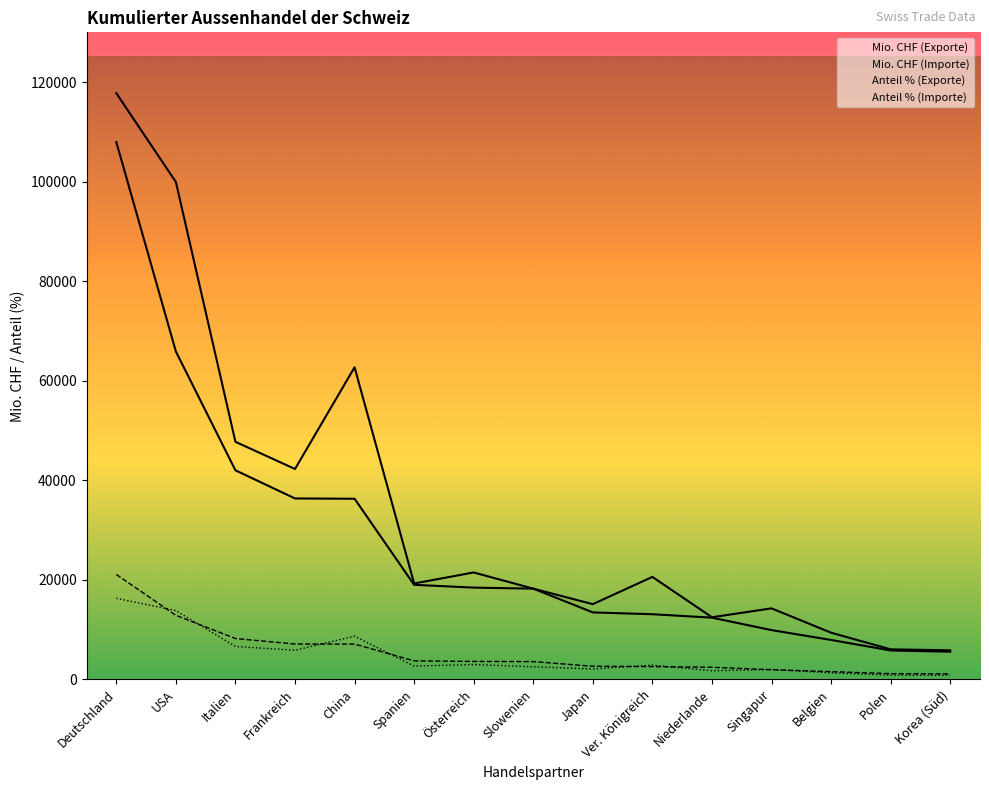

Which has a higher value, Japan or Ver. Königreich?

Japan